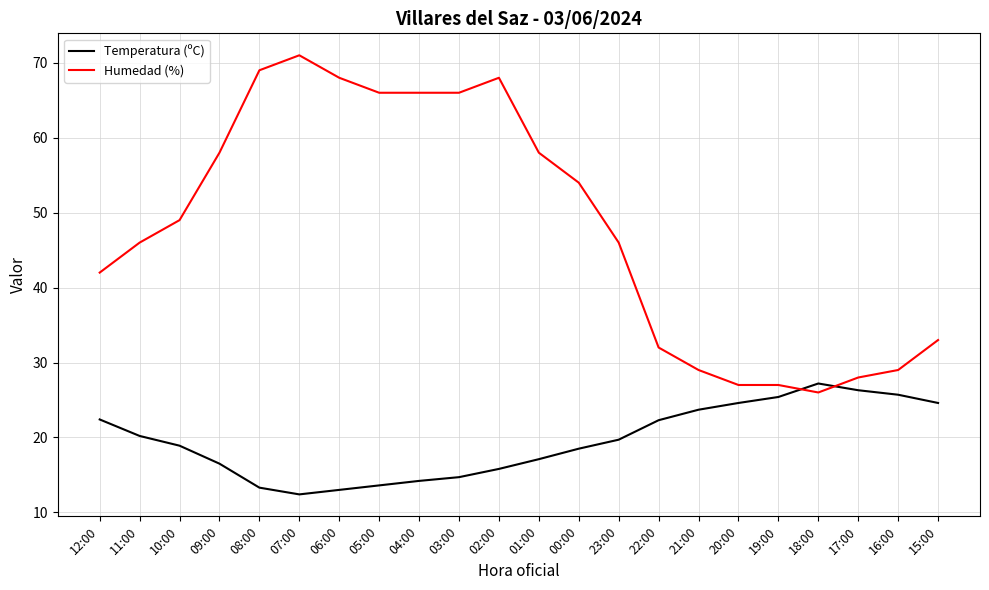

What position from the right is 02:00?

12